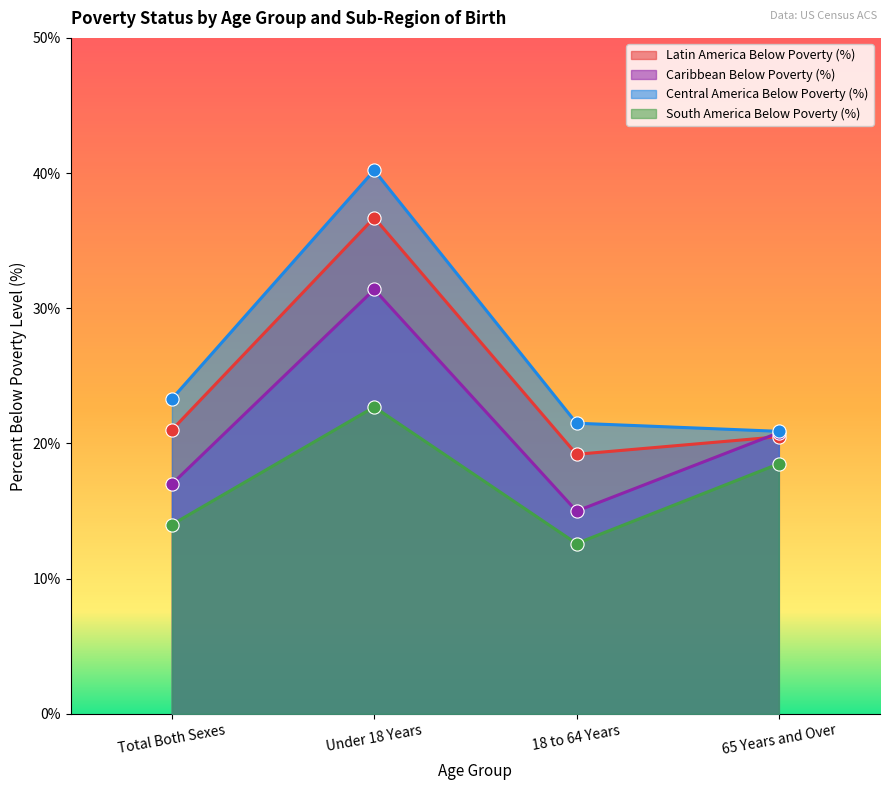

At how many categories does at least one series exceed 38?

1